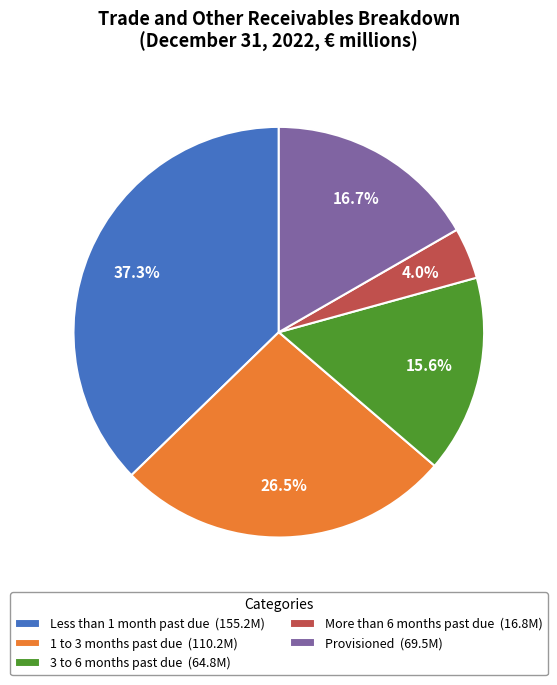

How many segments does this pie chart have?

5